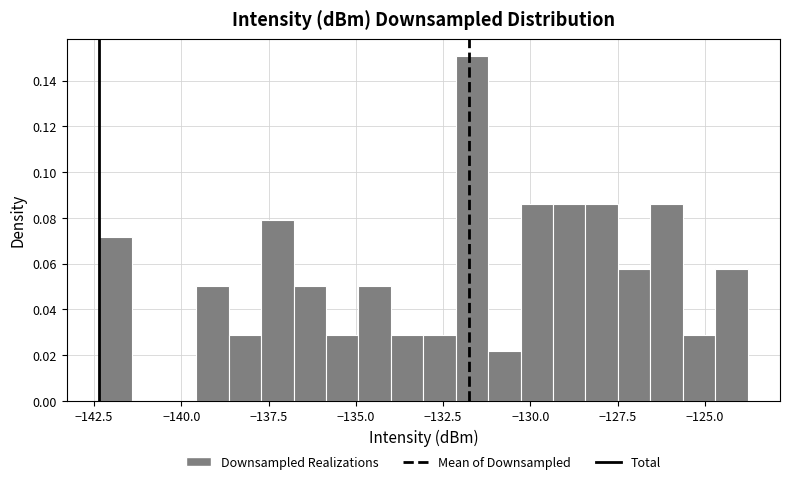

Read against the x-axis, roughly where is the centre of the tallest bar?

-131.5